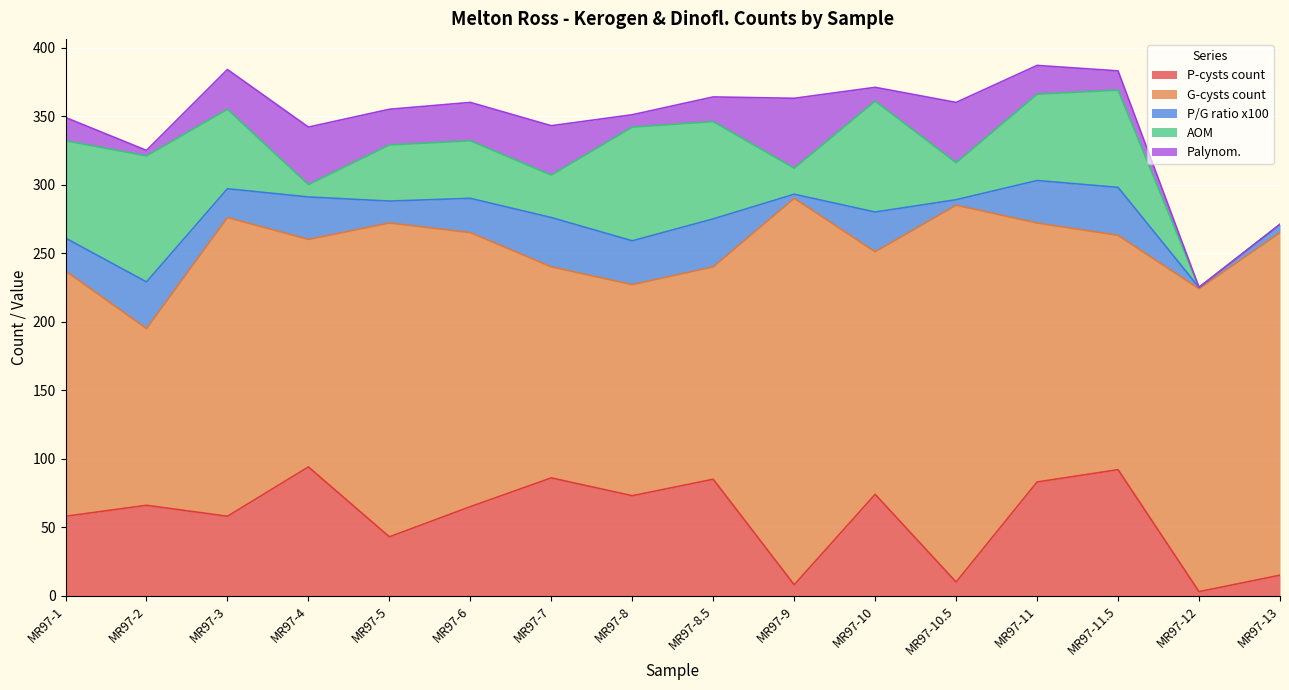

True or false: G-cysts count has a value of 229 at MR97-5.

True